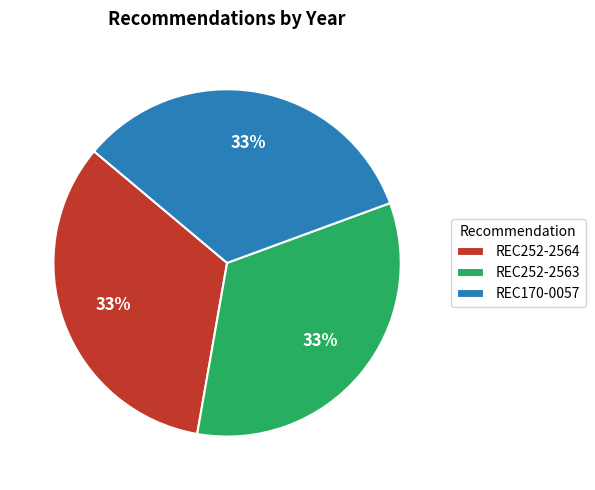

What percentage is the REC252-2564 slice, to the nearest percent?

33%